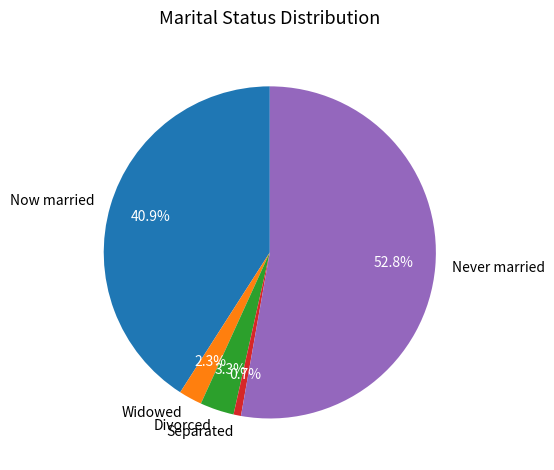

To the nearest percent, what is the difference between the Divorced and Separated slice percentages?

3%